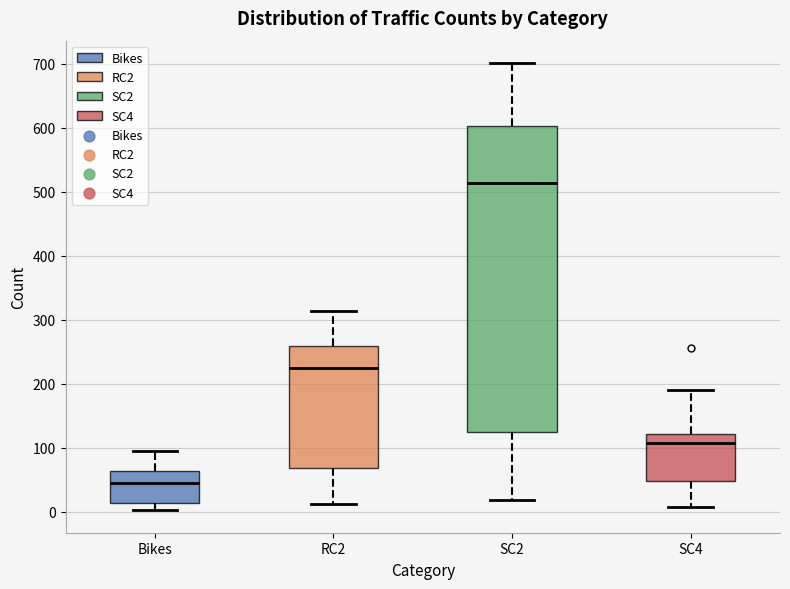

Reading left to right, transcribe this box plot: for each box, give where its median line is, the range the box spans, and where its two whiskers end, as read against the y-axis. The values are not printed on the chart, so give them approximately, as read against the axis.

Bikes: median 50, box 10 to 60, whiskers 0 to 90
RC2: median 220, box 70 to 260, whiskers 10 to 310
SC2: median 510, box 120 to 600, whiskers 20 to 700
SC4: median 110, box 50 to 120, whiskers 10 to 190